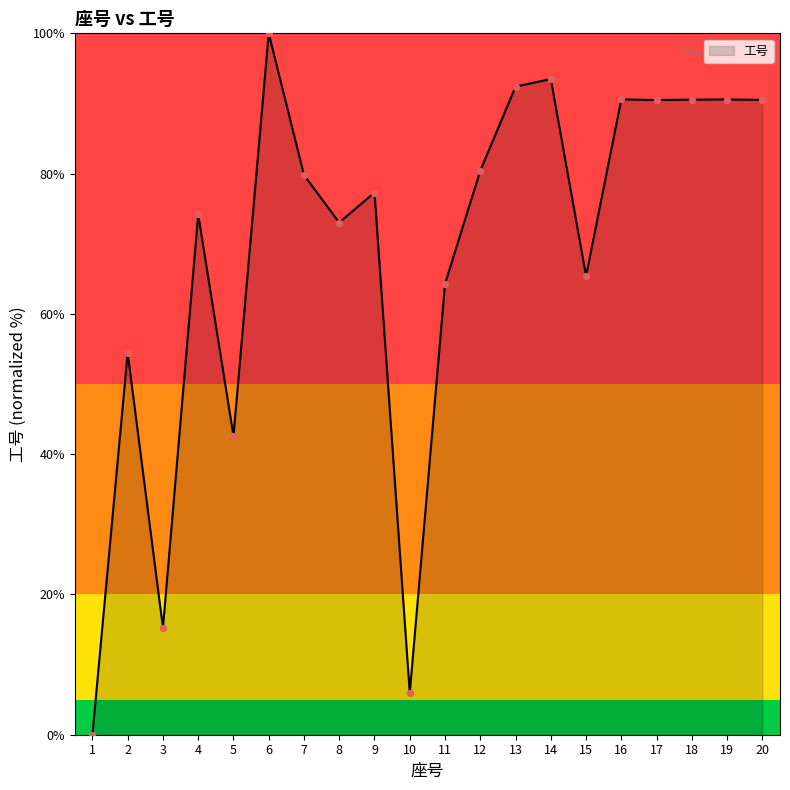

Approximately how many times larger is the value at 4 compared to 19?

0.8